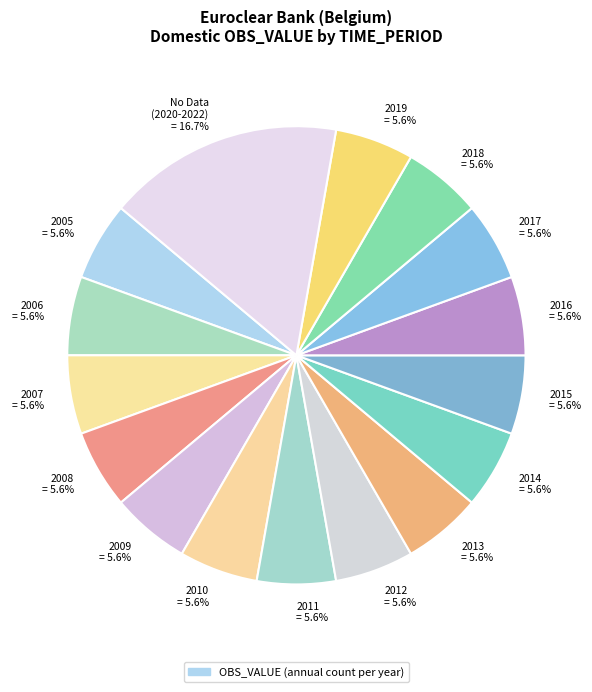

What is the ratio of the value at 2013 = 5.6% to the value at 2014 = 5.6%?

1.0